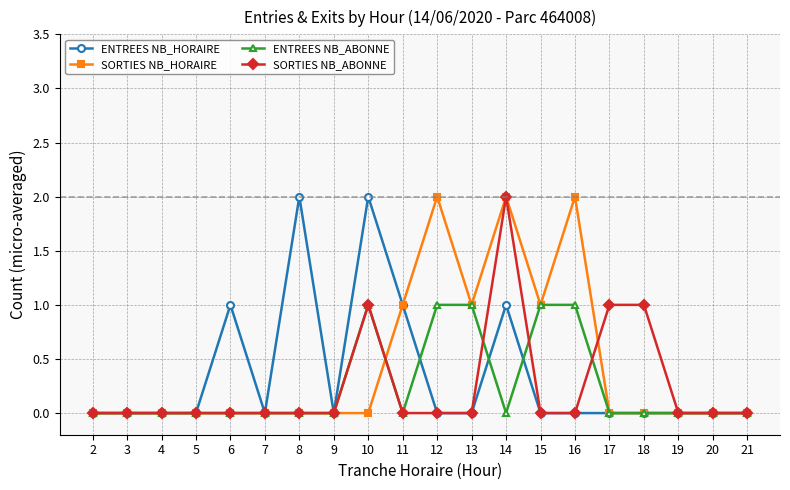

What is the difference between the maximum and minimum values in the SORTIES NB_ABONNE series?

2